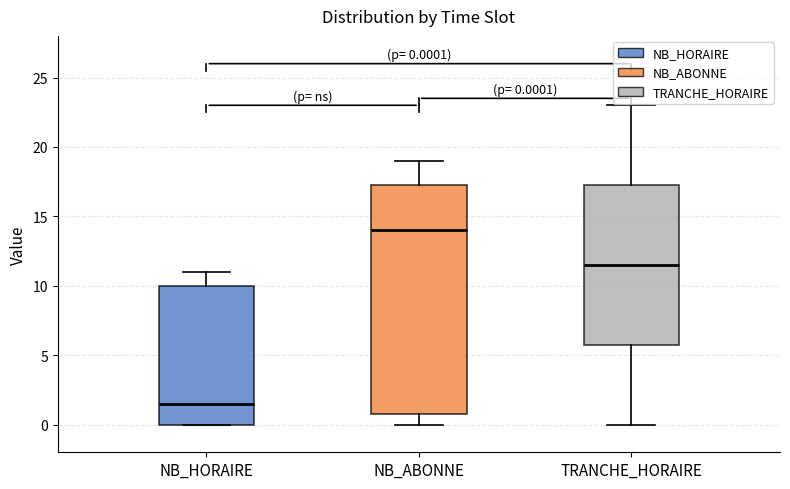

Which box has the highest median line?

NB_ABONNE